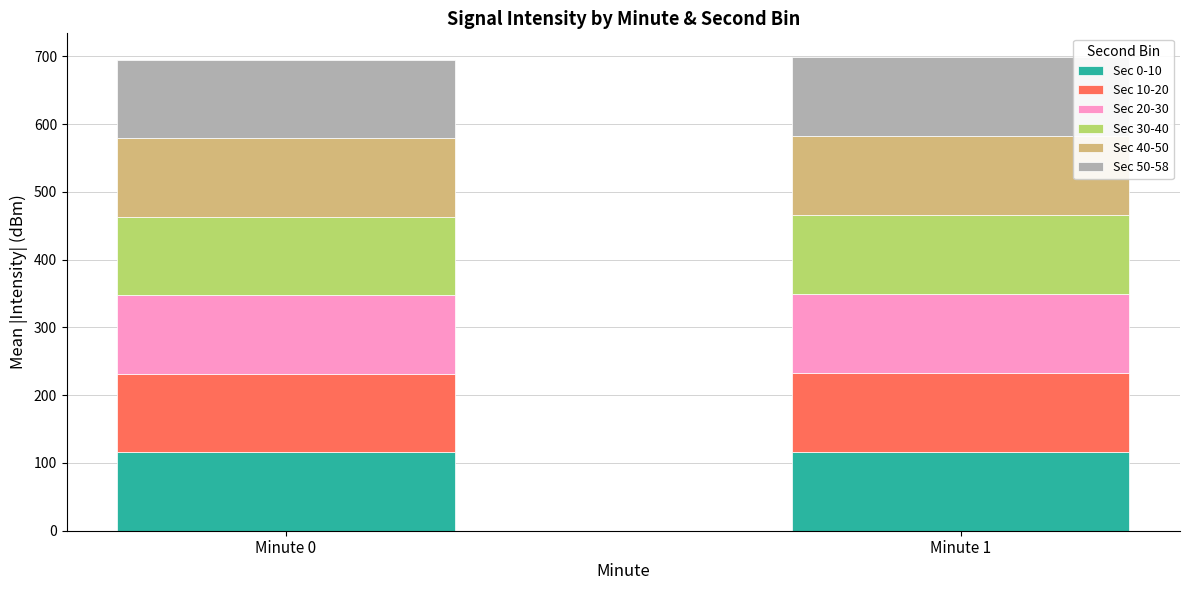

Count the number of data series in this chart.

6